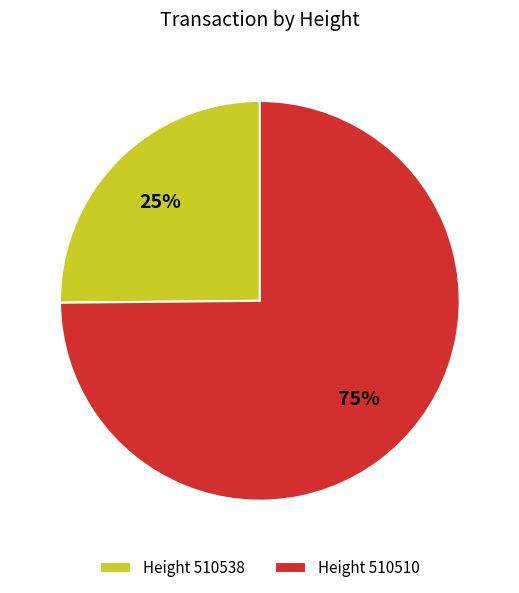

Which slice represents more than half of the pie?

Height 510510